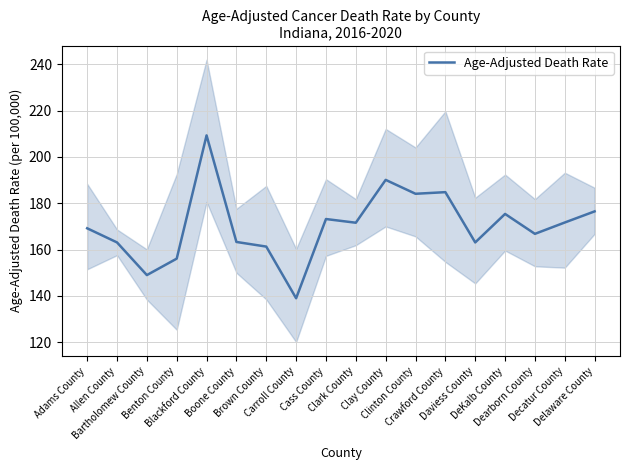

Approximately how many times larger is the value at Clinton County compared to Brown County?

1.1